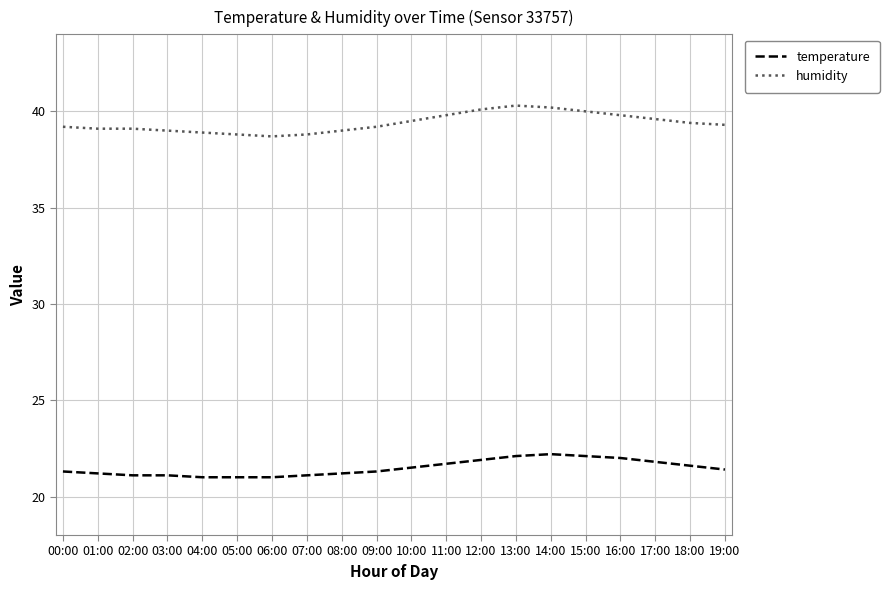

Is it true that temperature equals 35.3 at 18:00?

False